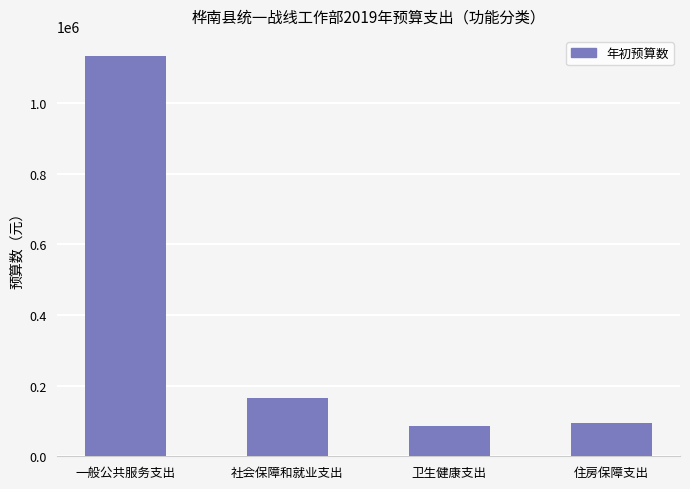

What is the value of the 1st bar from the left?

1133133.0